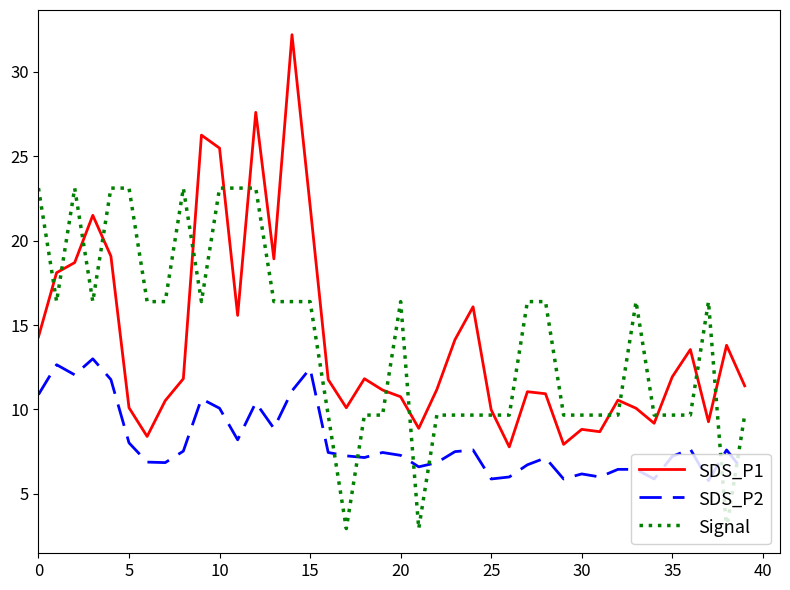

What is the highest value of the Signal series?

23.1